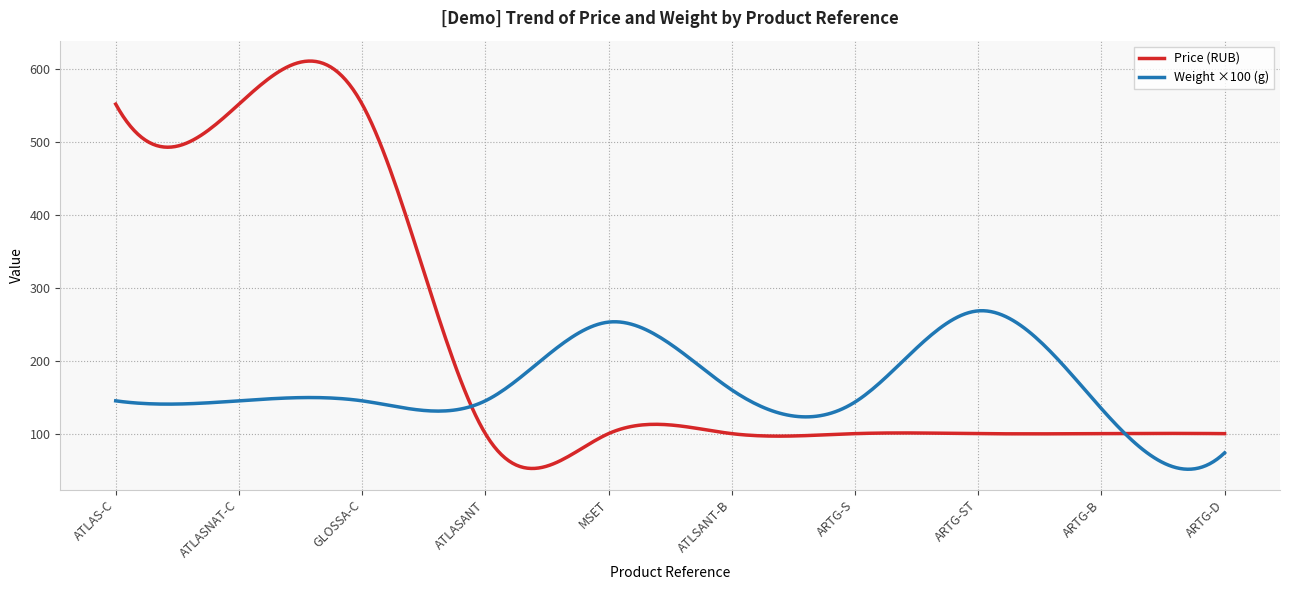

List the series in order of their peak value, highest first.

Price (RUB), Weight ×100 (g)